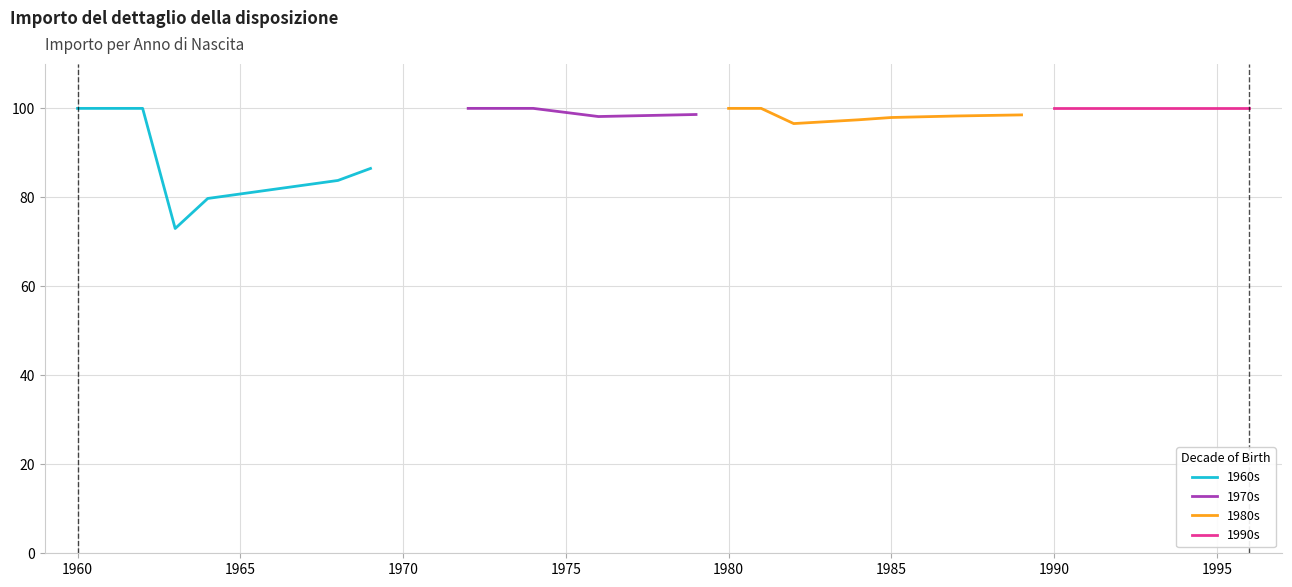

What is the highest value of the 1960s series?

100.0